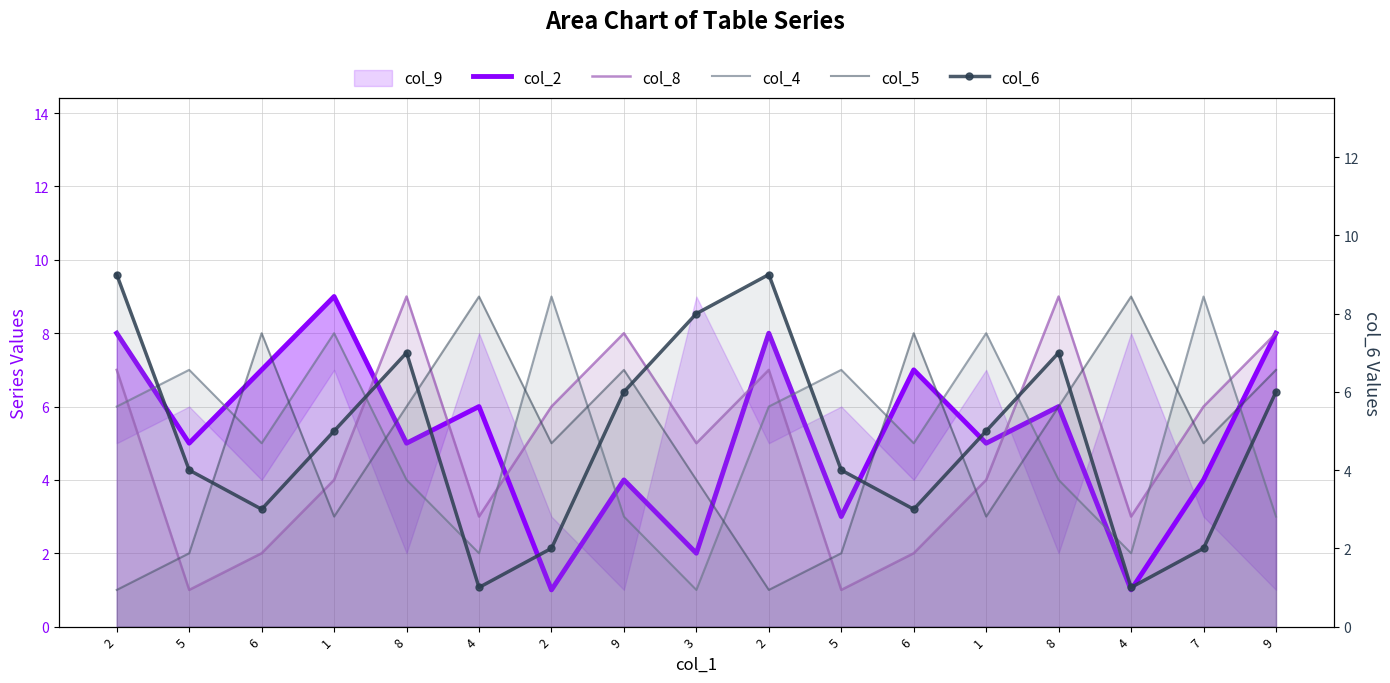

Is the value of col_4 at 8 greater than the value of col_8 at 6?

Yes